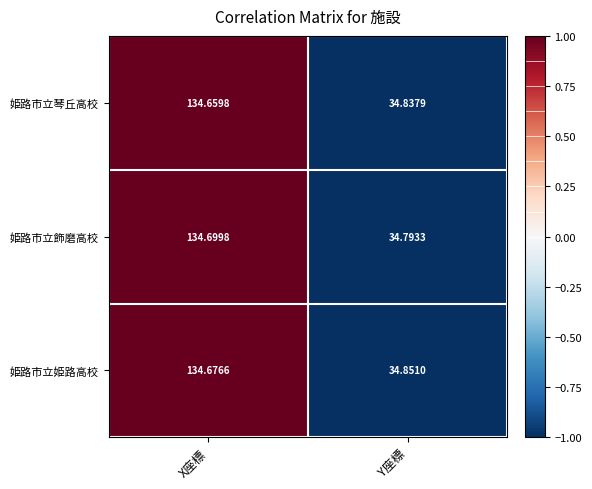

Count the number of categories in the chart.

2